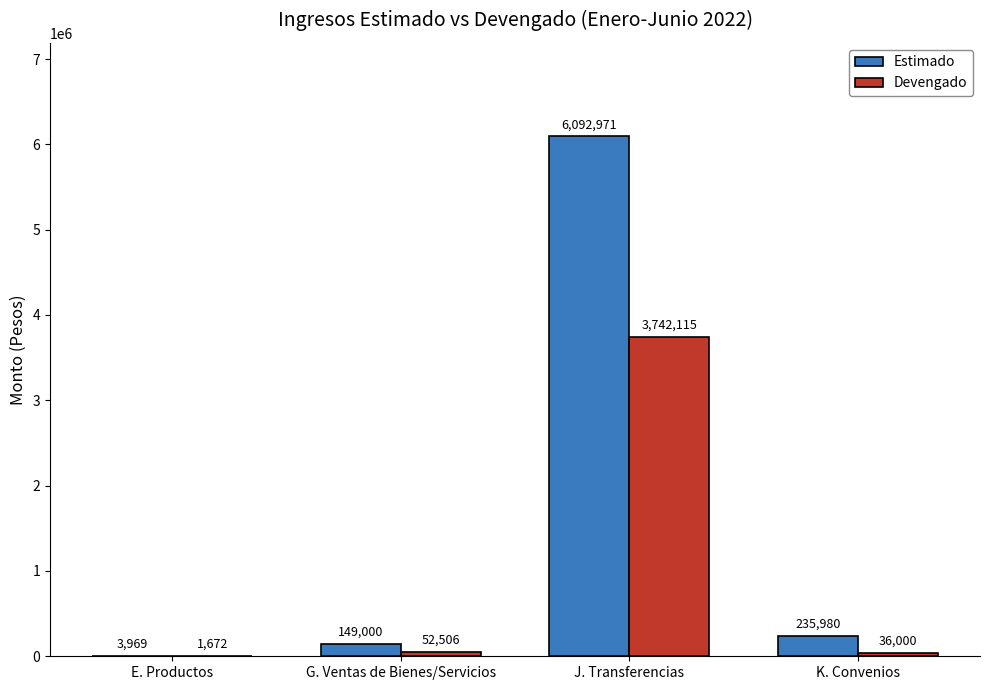

Which series changed the most between E. Productos and K. Convenios?

Estimado